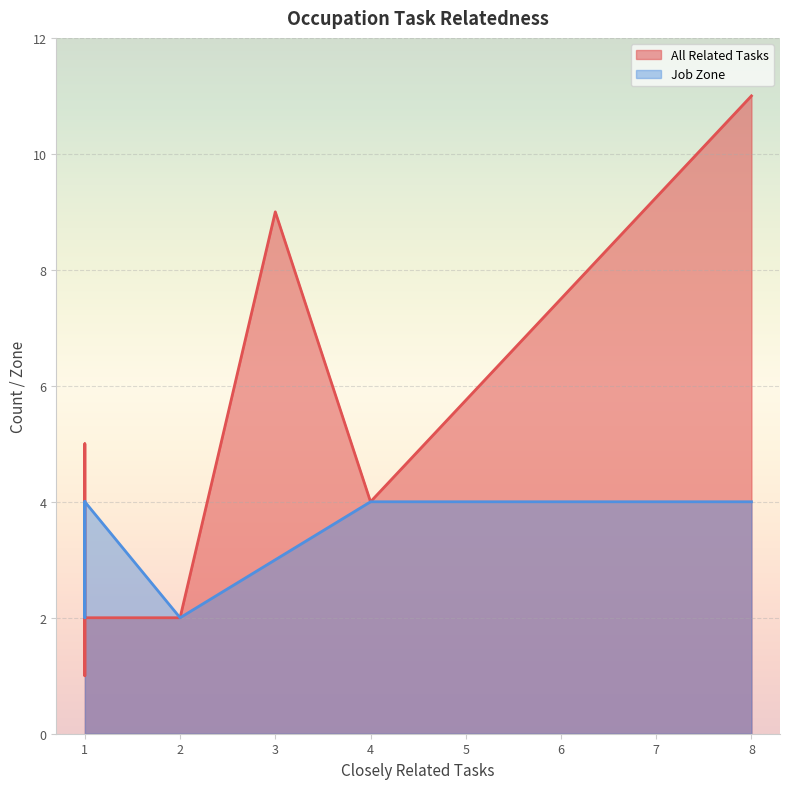

True or false: All Related Tasks and Job Zone intersect in this chart.

False